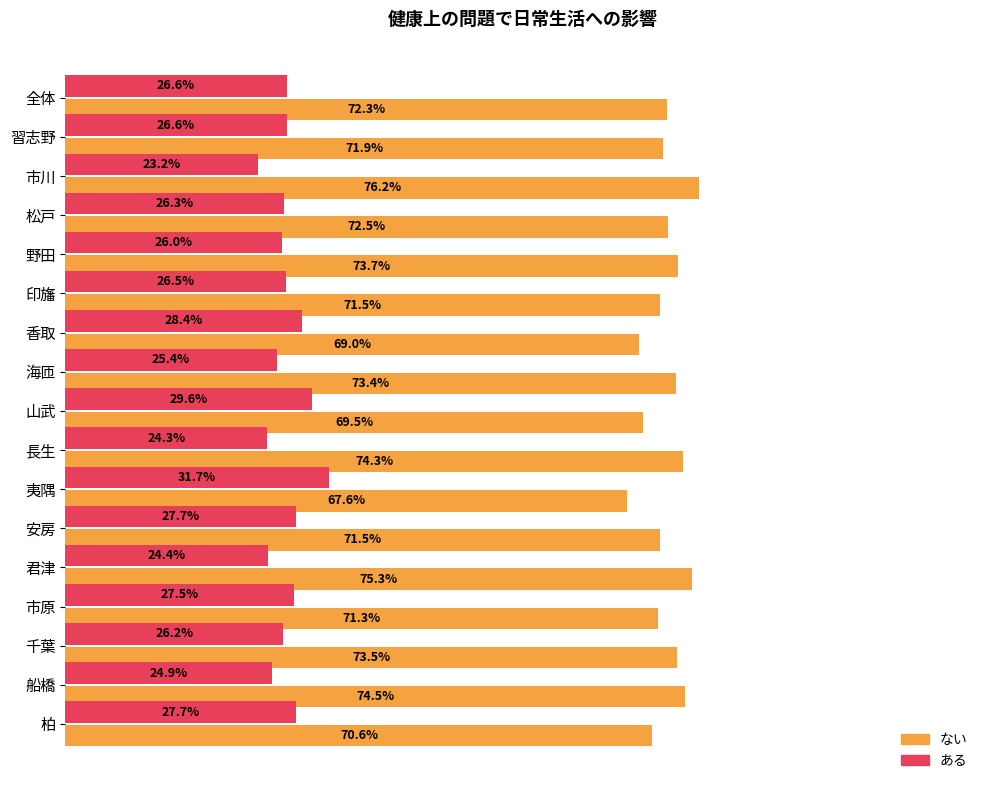

Between 野田 and 印旛, which series saw the biggest shift?

ない